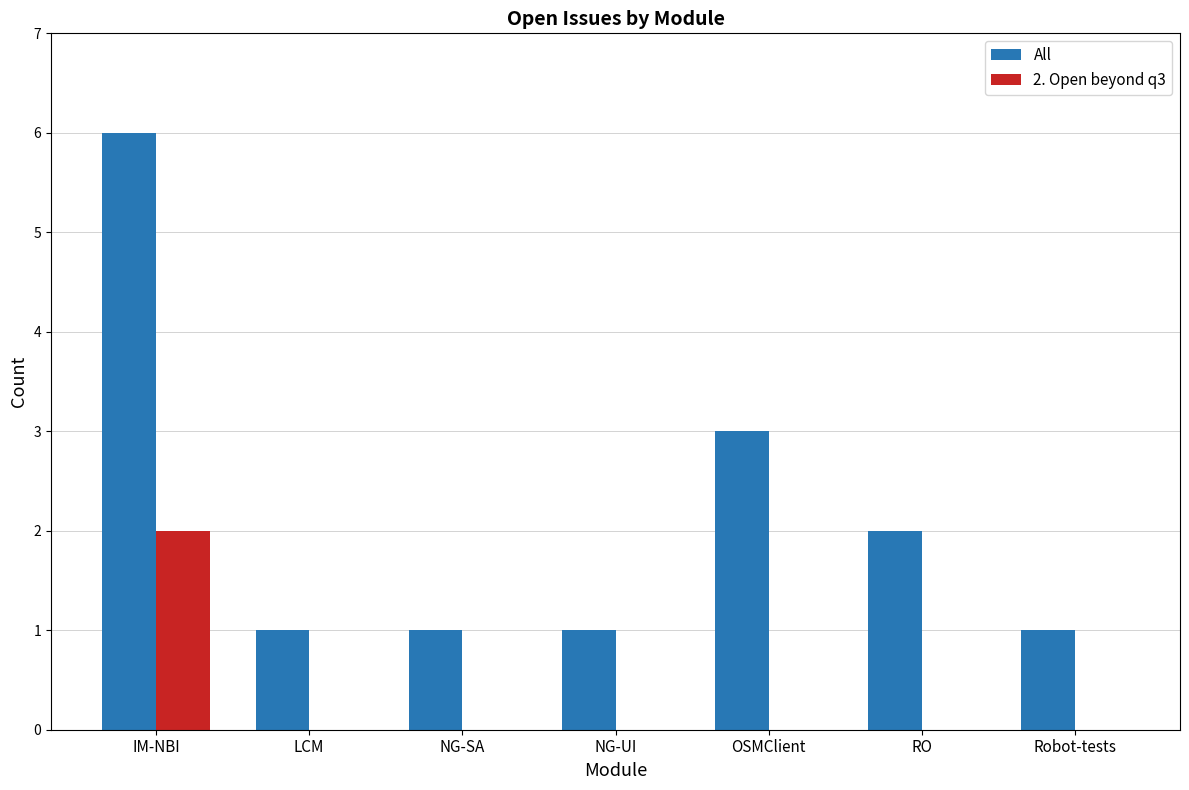

Which series has the largest total across all categories?

All